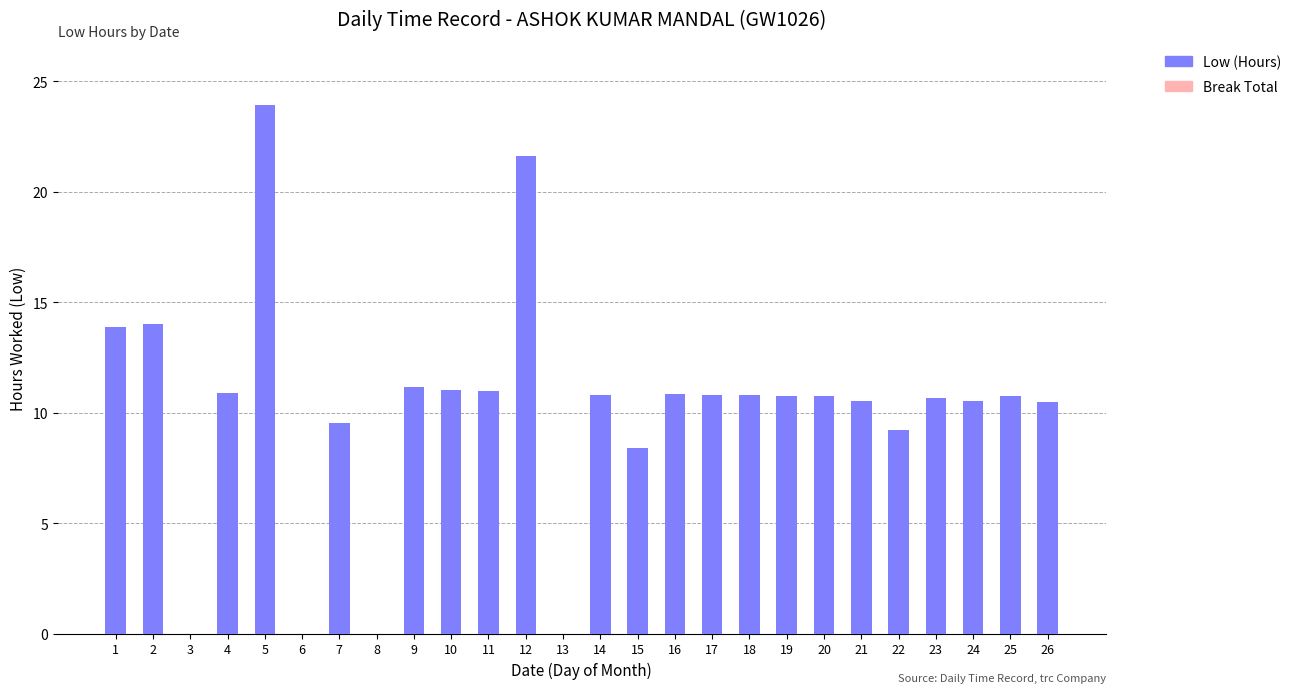

Which has a higher value, 12 or 7?

12